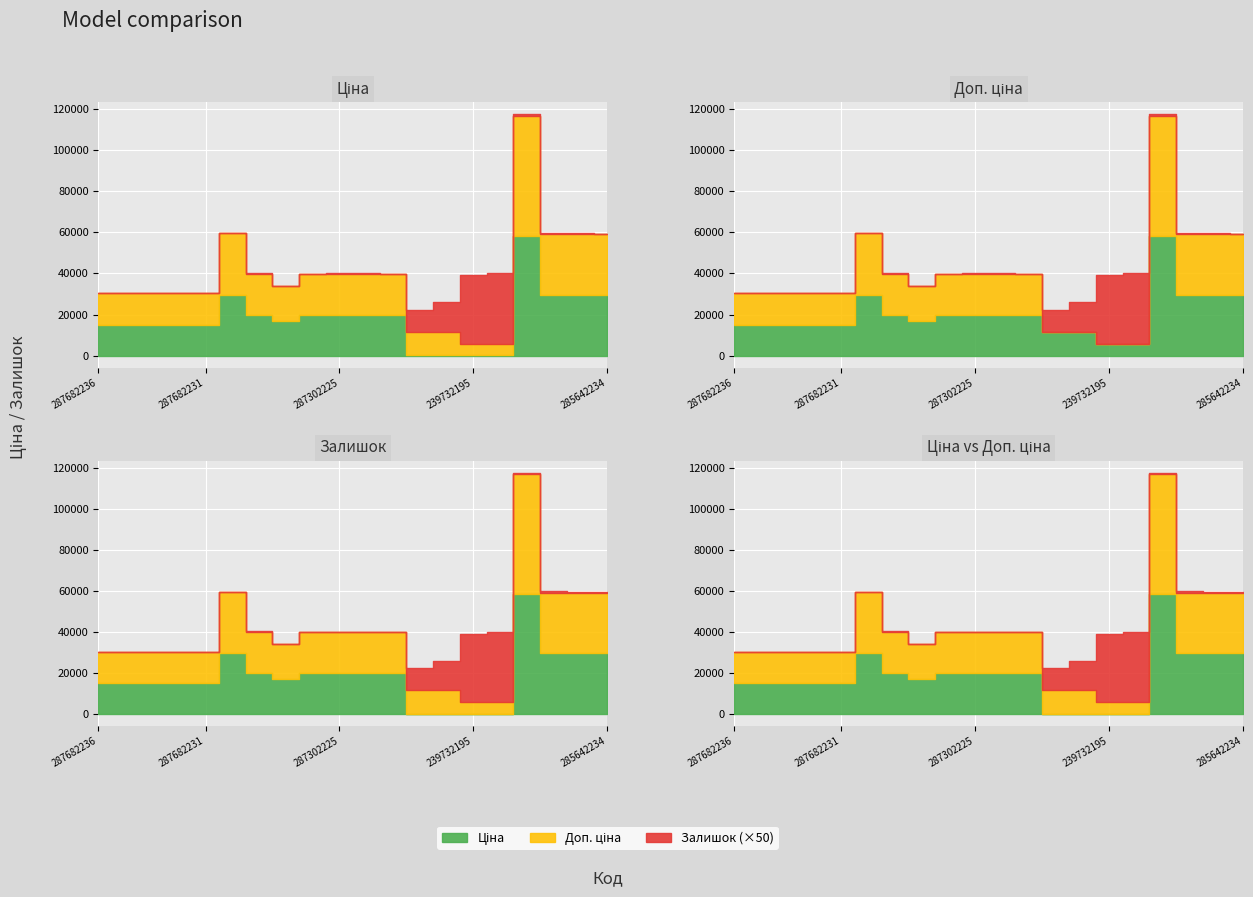

Which series changed the most between 287702232 and 285642234?

Ціна